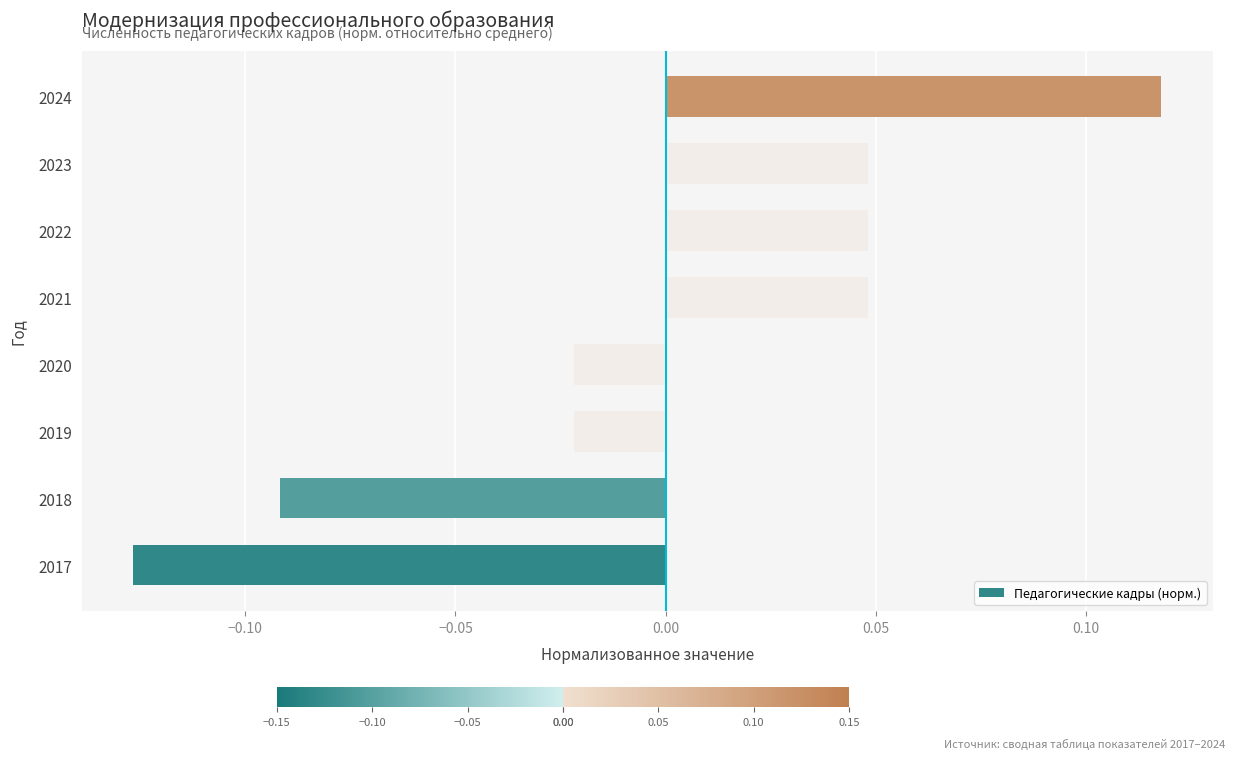

The chart shows a value of 0.2 at 2024. True or false?

False